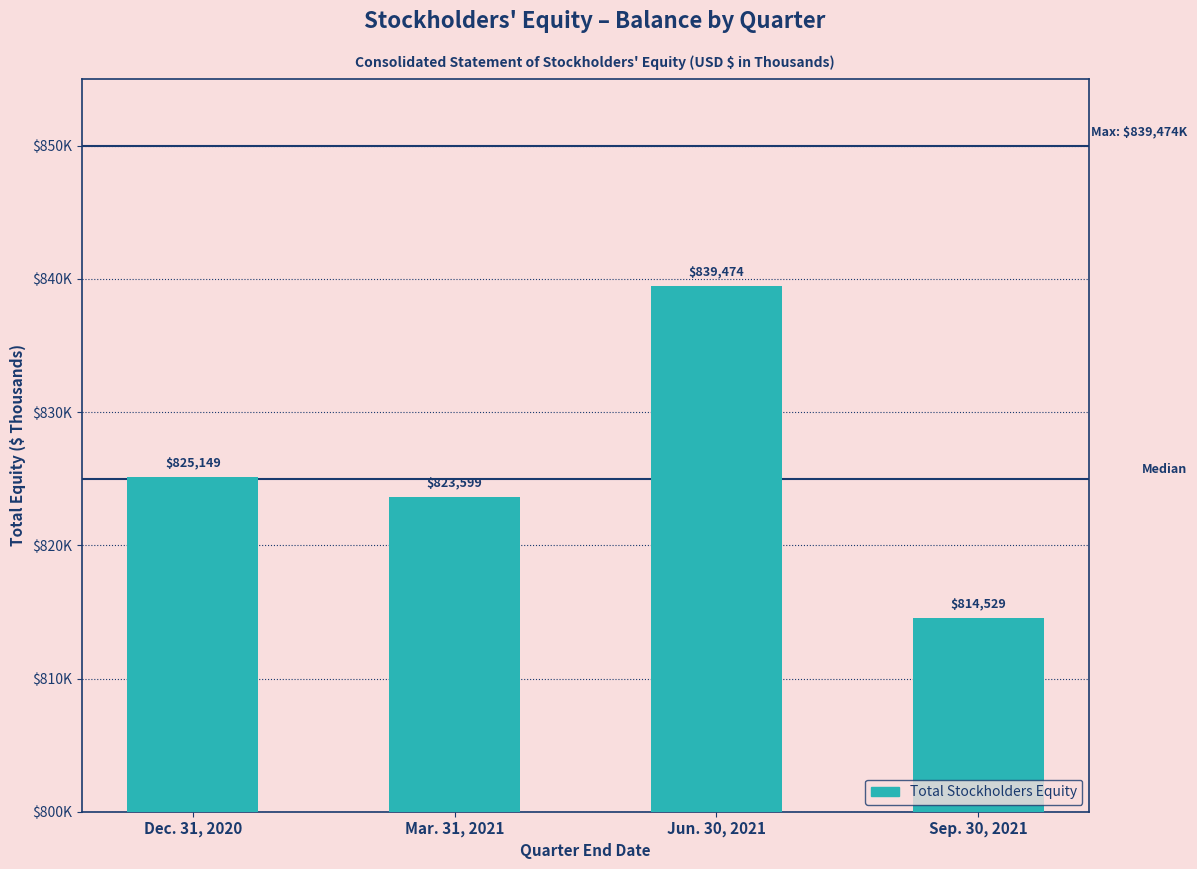

What is the label of the 4th bar from the right?

Dec. 31, 2020